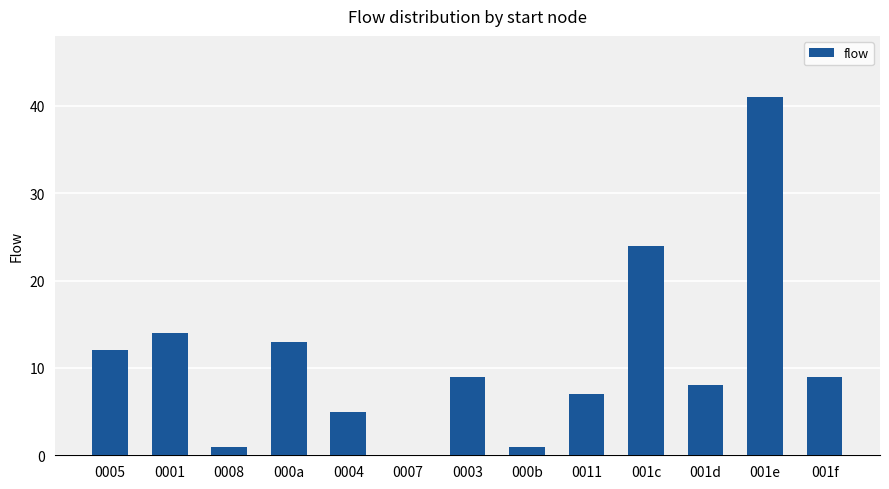

Which has a higher value, 001e or 0008?

001e